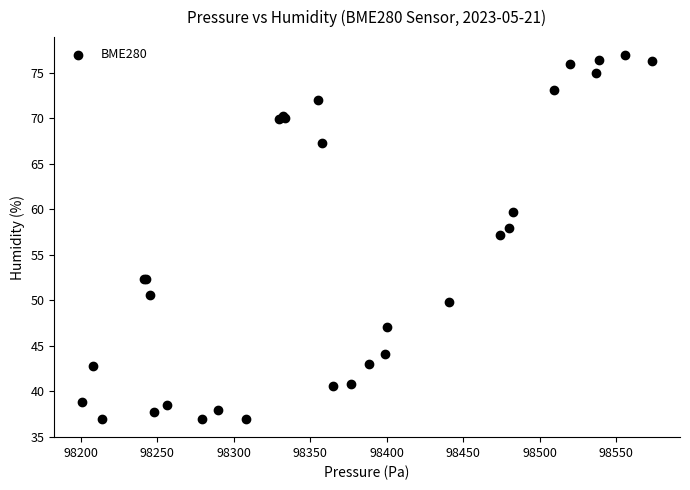

What Y value in the scatter plot is closest to 56?

57.2